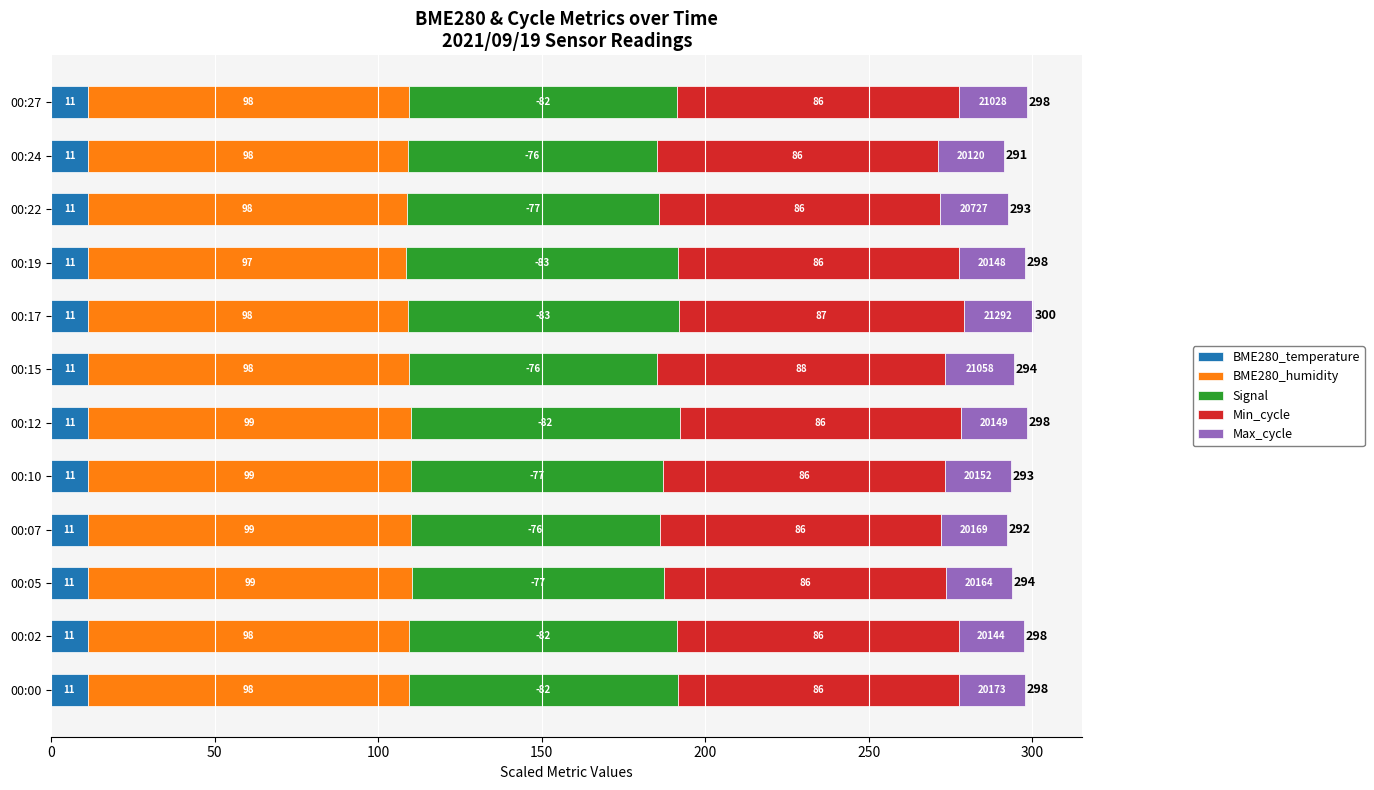

What are all the series names shown in the legend?

BME280_temperature, BME280_humidity, Signal, Min_cycle, Max_cycle